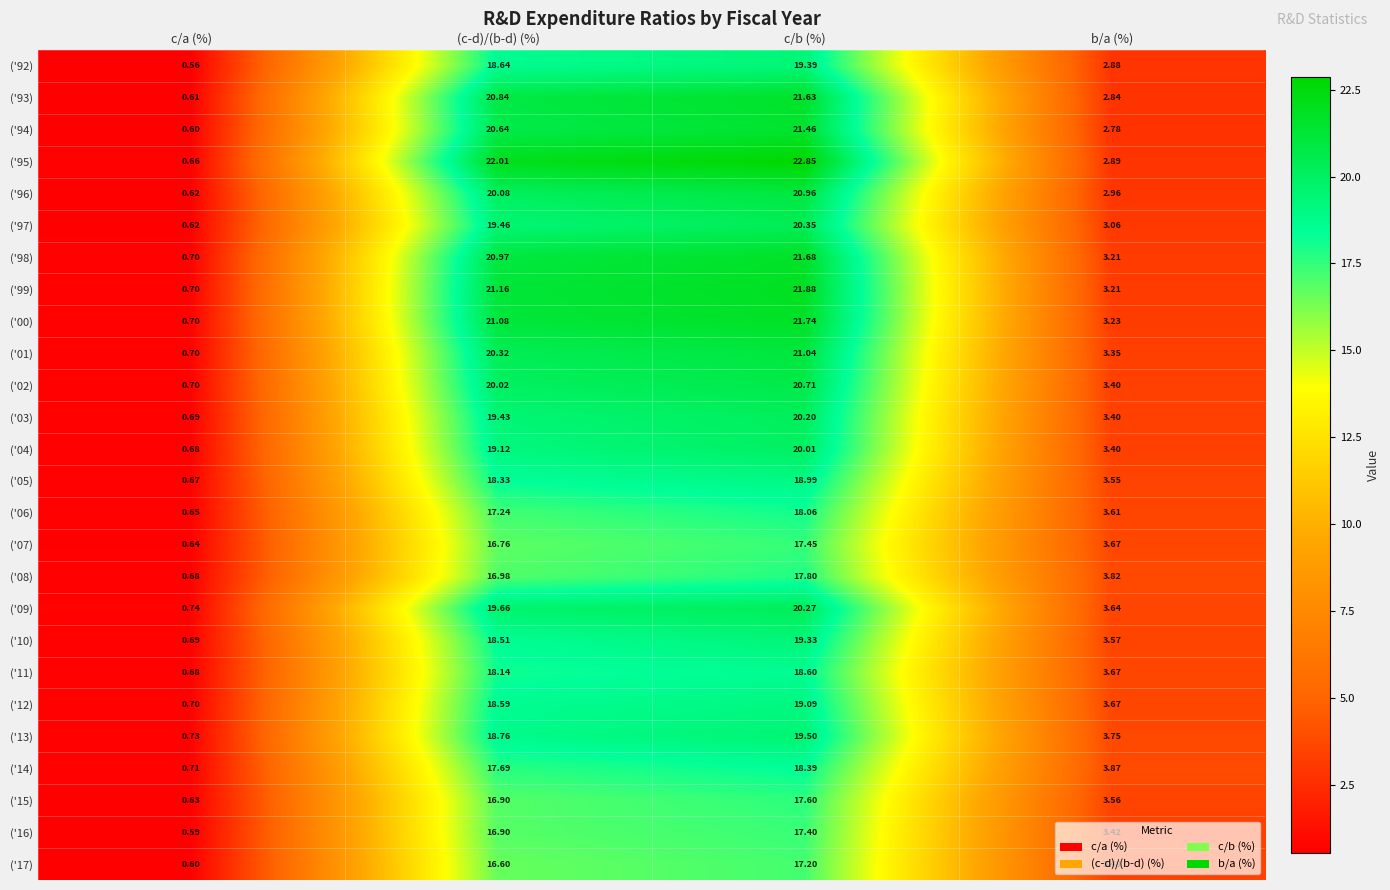

At which label does ('13) first exceed 18?

(c-d)/(b-d) (%)